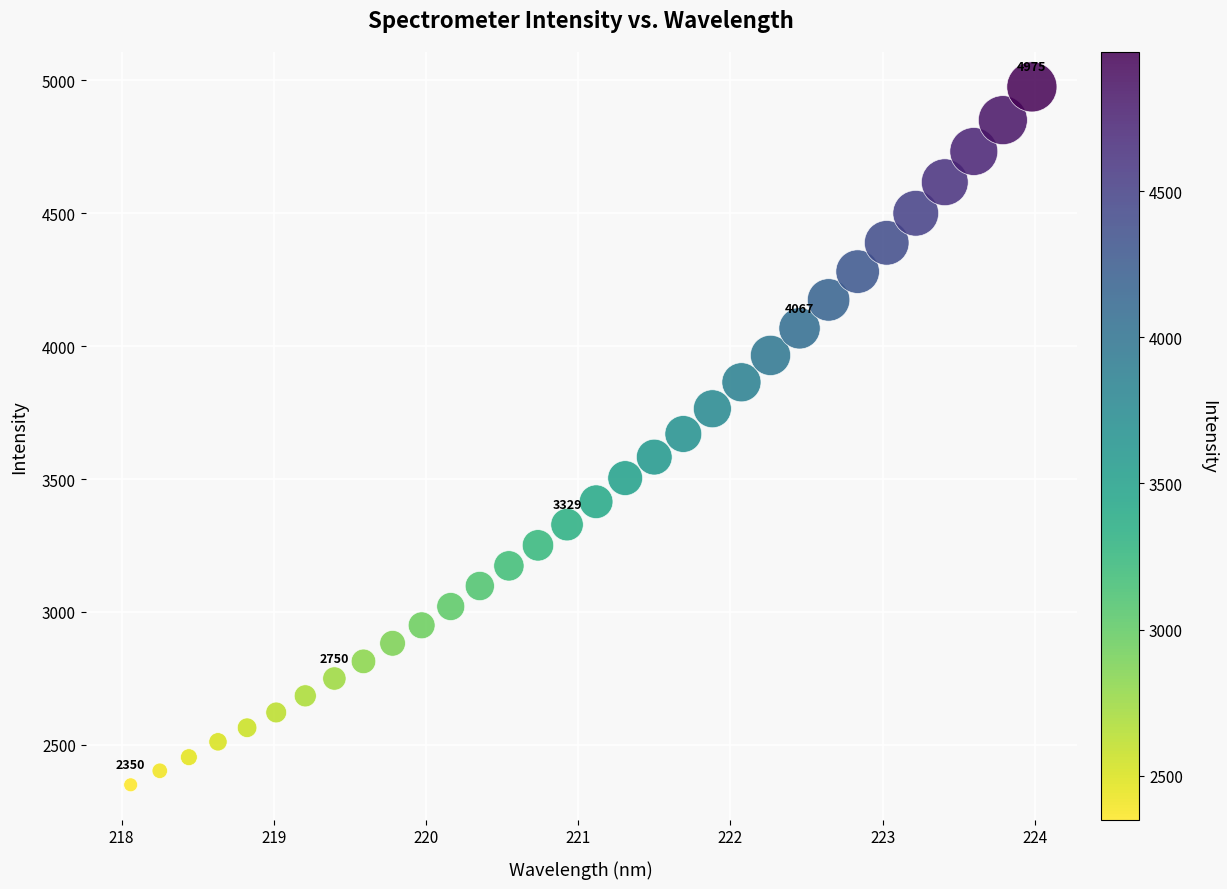

What is the range of Y values (max minus min)?

2625.8